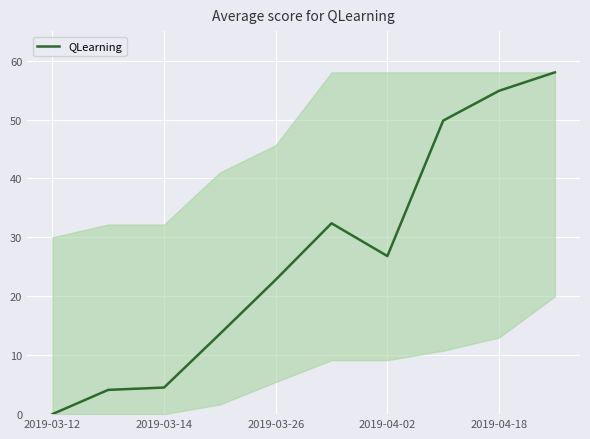

What is the maximum value shown in the chart?

58.0